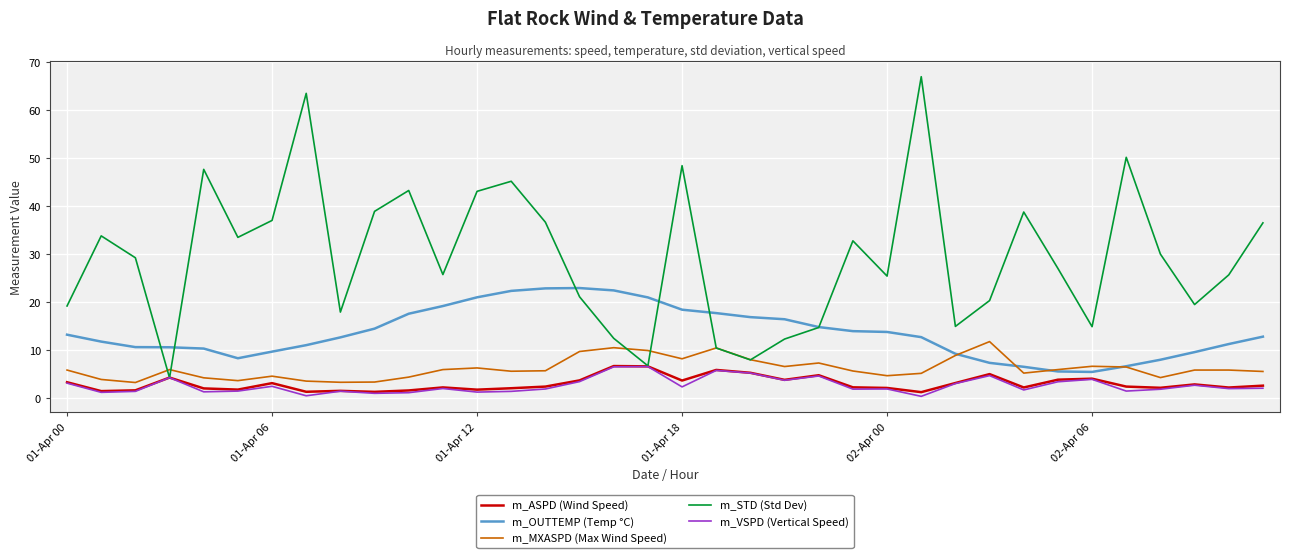

Which series has the widest spread of values?

m_STD (Std Dev)